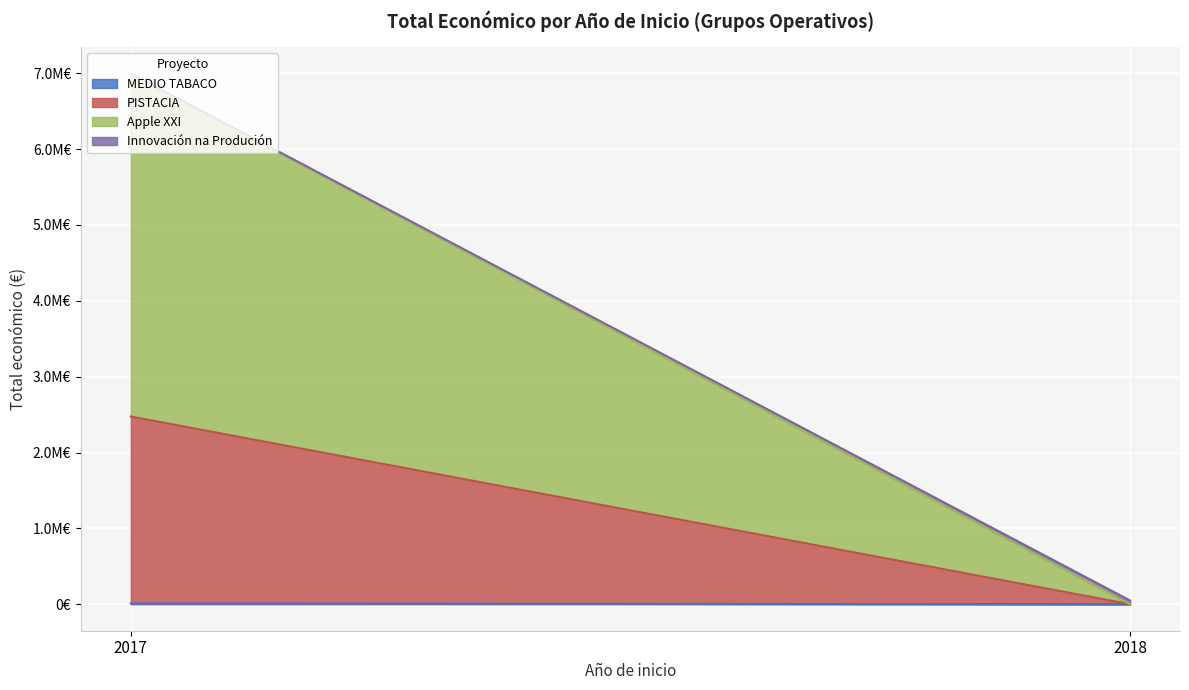

Where does the data first go above 2464572?

2017